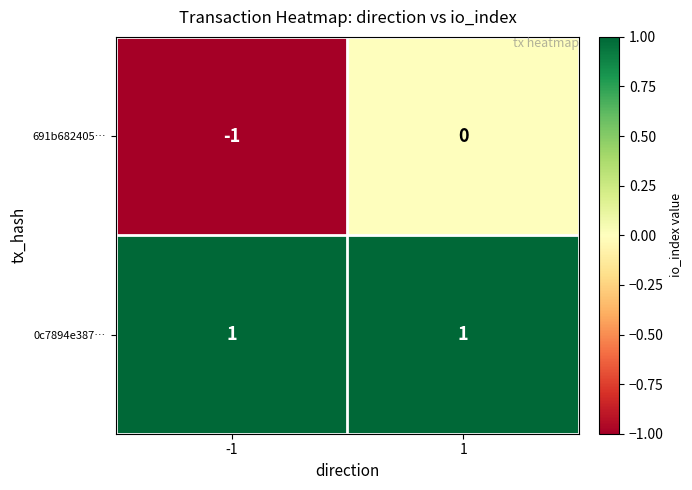

How many distinct data groups are displayed?

2